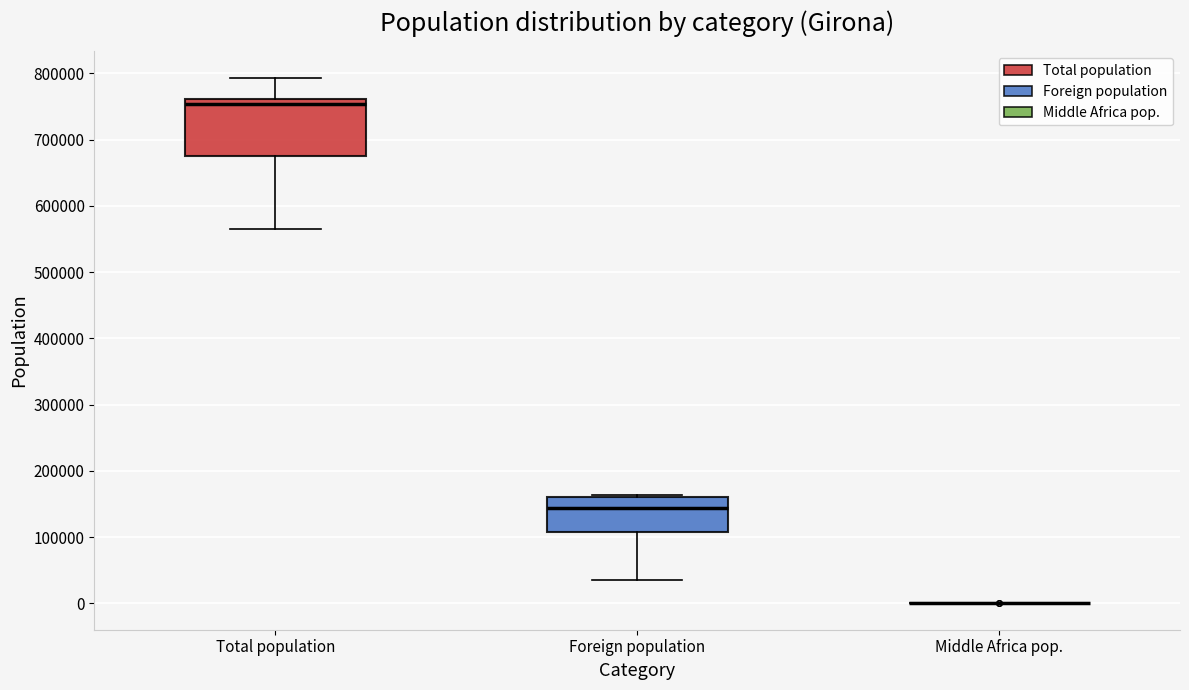

Which box is the tallest, from its lower edge to its upper edge?

Total population